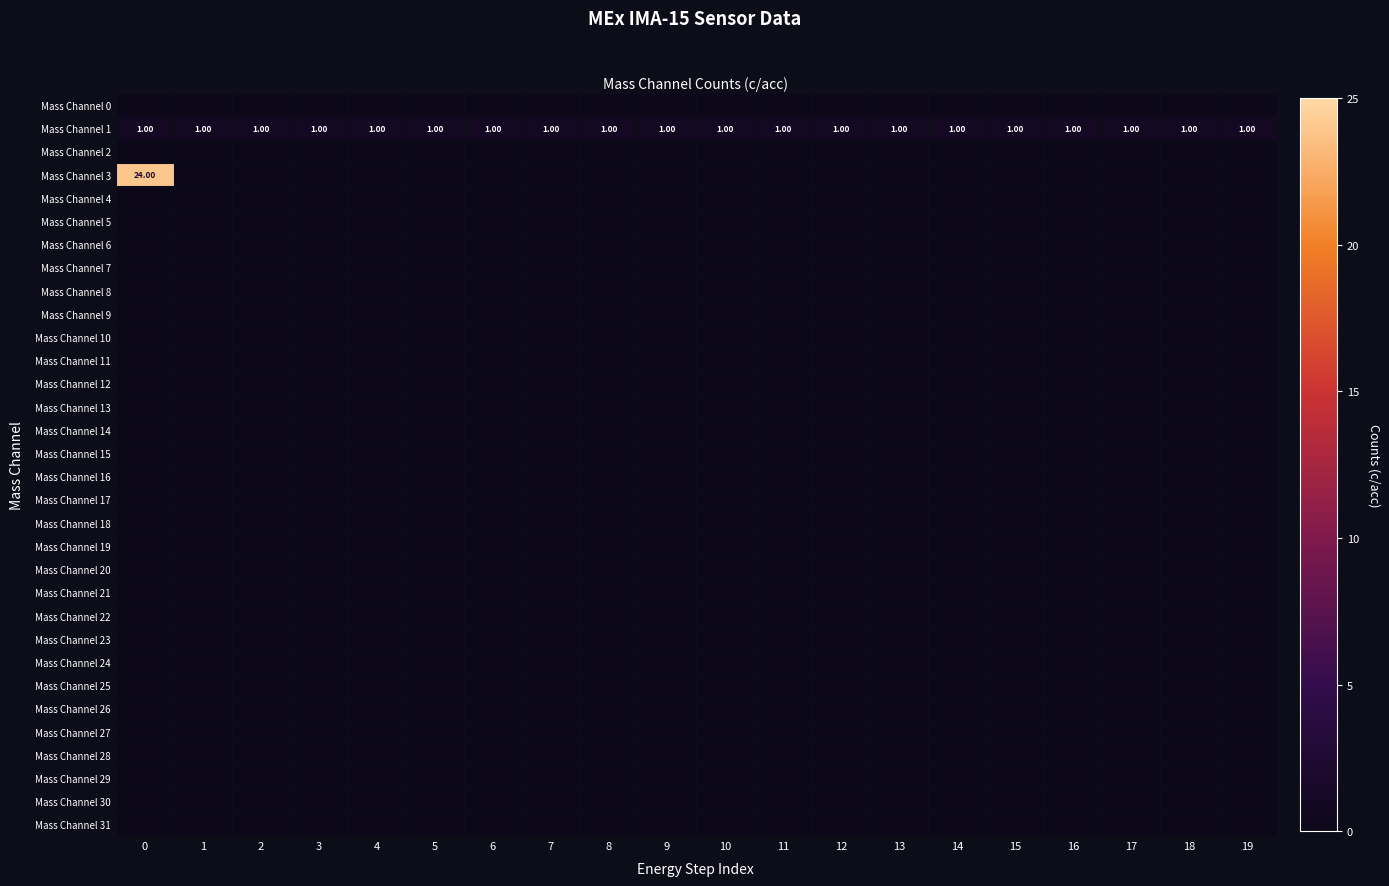

Is the value of Mass Channel 24 at 16 greater than the value of Mass Channel 7 at 2?

No